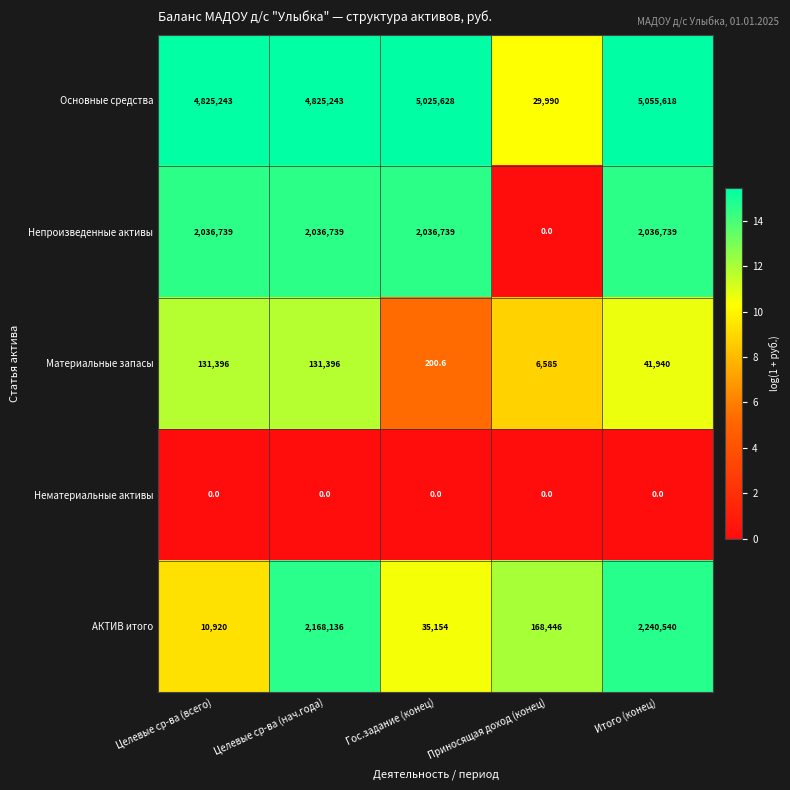

Which label corresponds to the largest value in the chart?

Итого (конец)